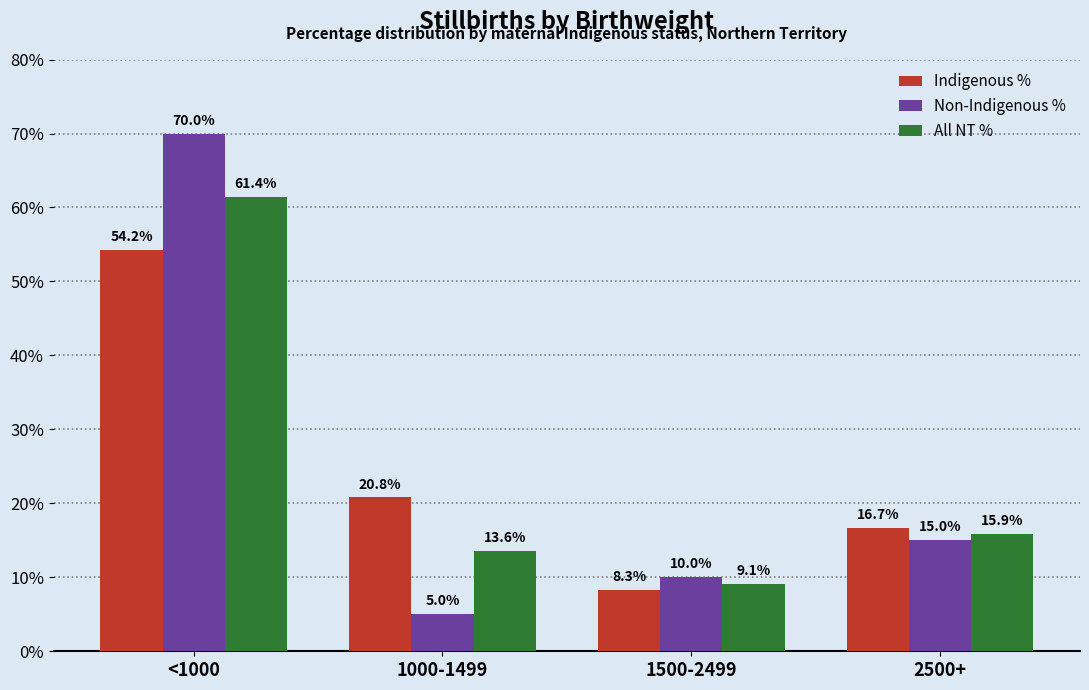

Which series has the widest spread of values?

Non-Indigenous %